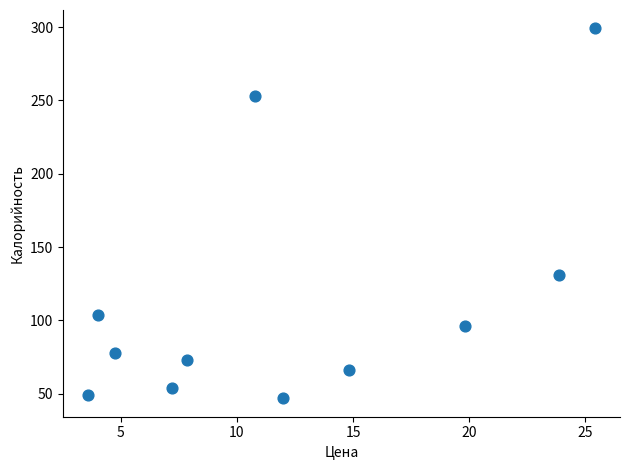

What is the range of Y values (max minus min)?

252.0